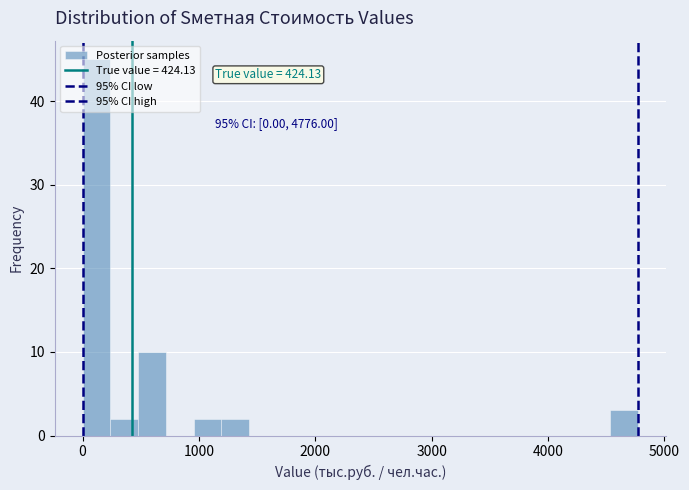

Around what value on the x-axis is the tallest bar? Give the approximate position of its centre, as read against the axis.

100